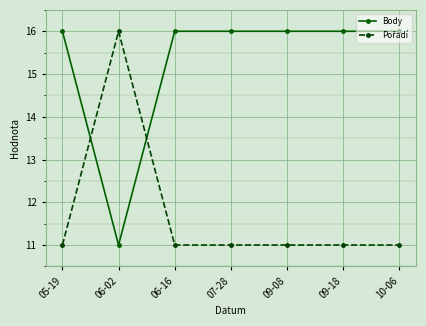

What is the sum of all Body values?

107